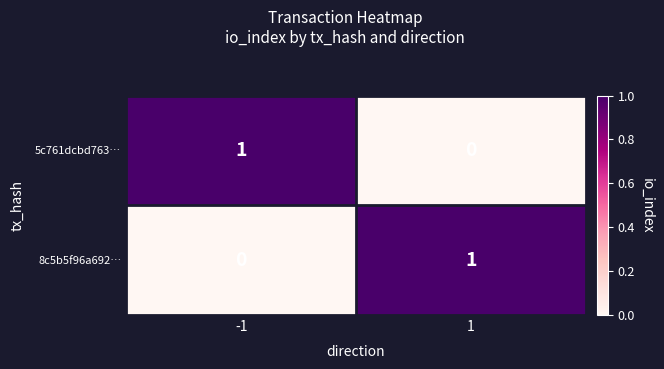

Is the value of 8c5b5f96a692… at -1 greater than the value of 5c761dcbd763… at -1?

No